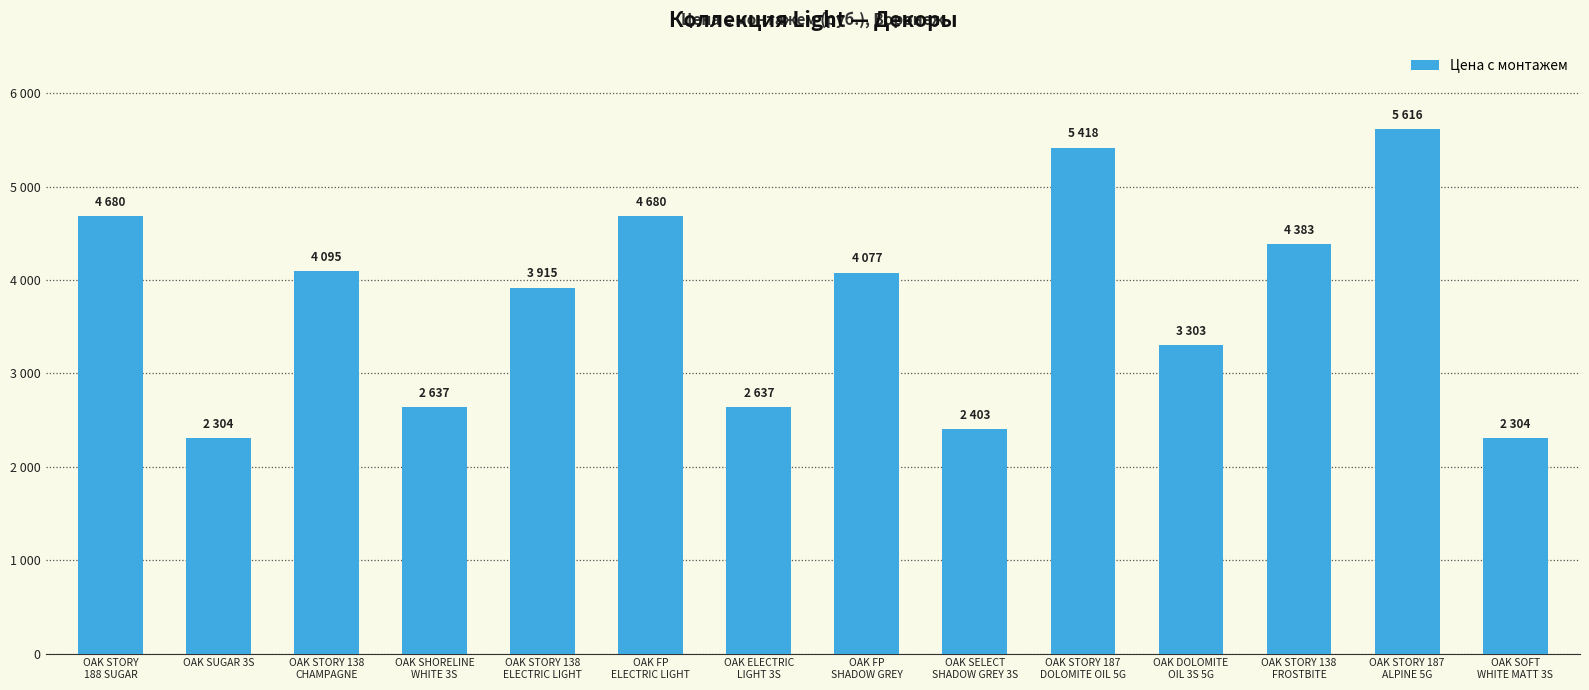

What is the label of the 14th bar from the right?

OAK STORY
188 SUGAR